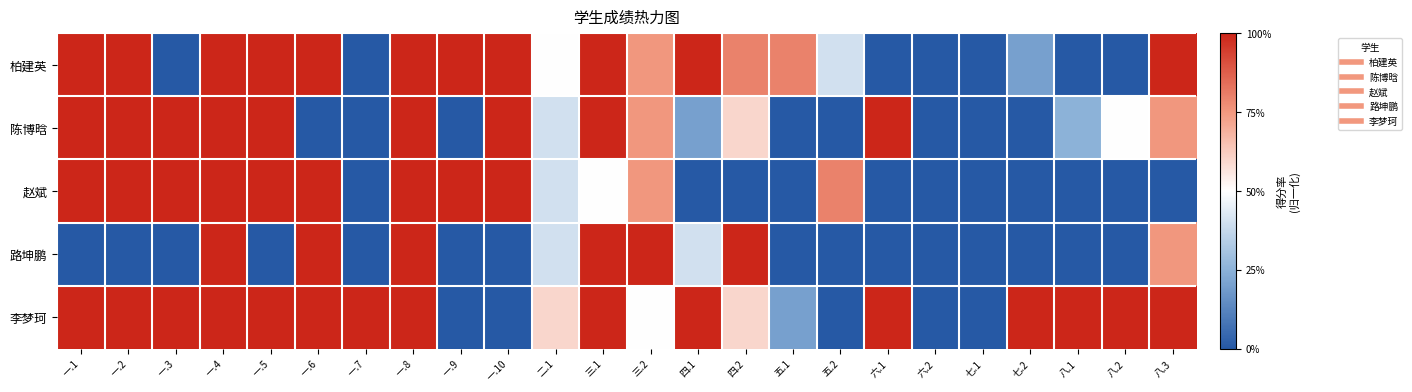

How many data points does each series have?

24